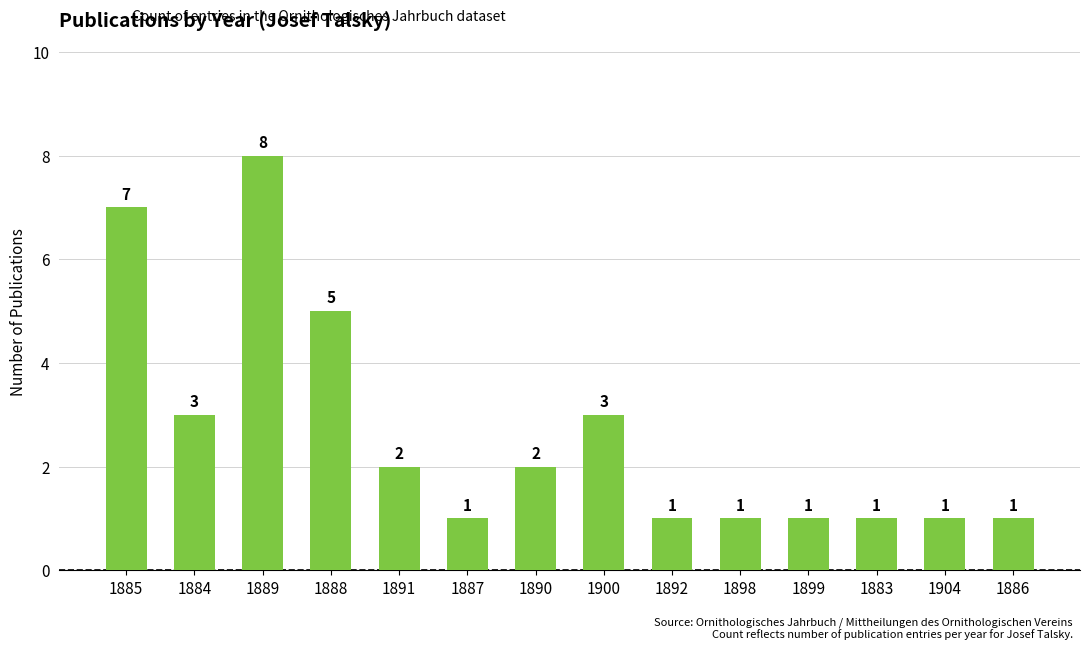

True or false: the data shows 2 at 1891.

True